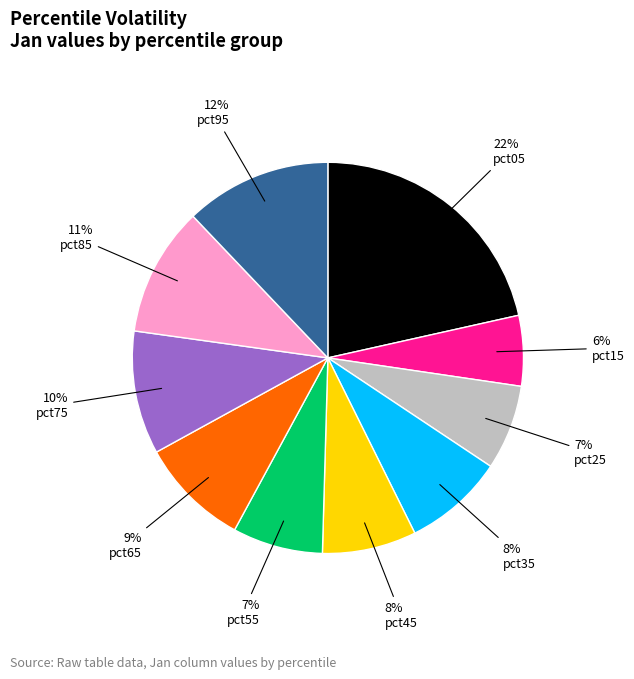

Is there a majority slice in this chart?

No